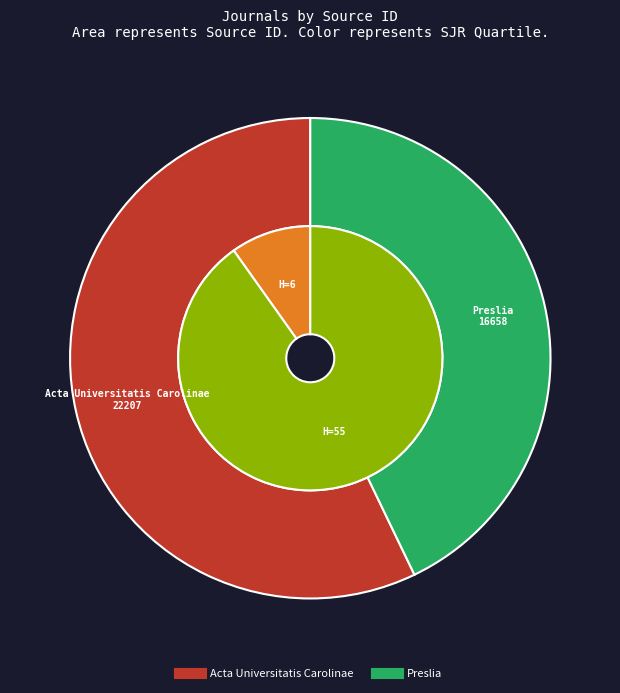

Is it true that Acta Universitatis Carolinae is 16% of the pie?

False